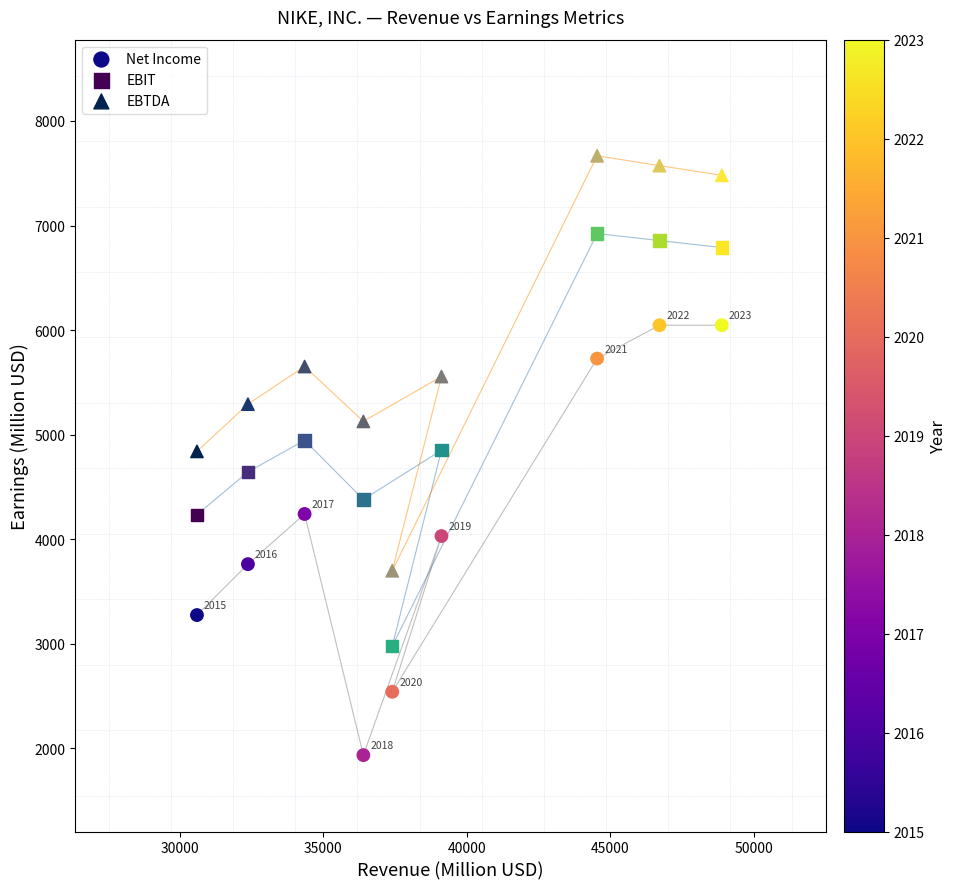

Which series reaches the maximum Y coordinate?

EBTDA